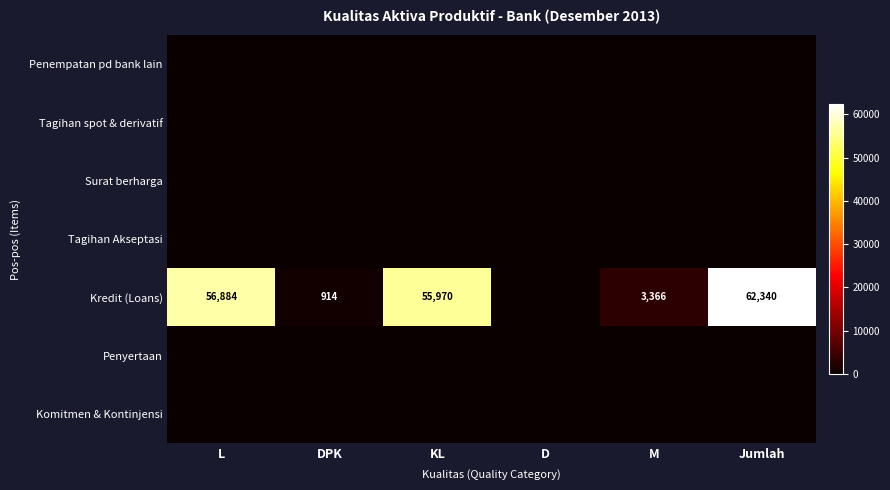

Is it true that Kredit (Loans) equals 37799 at L?

False